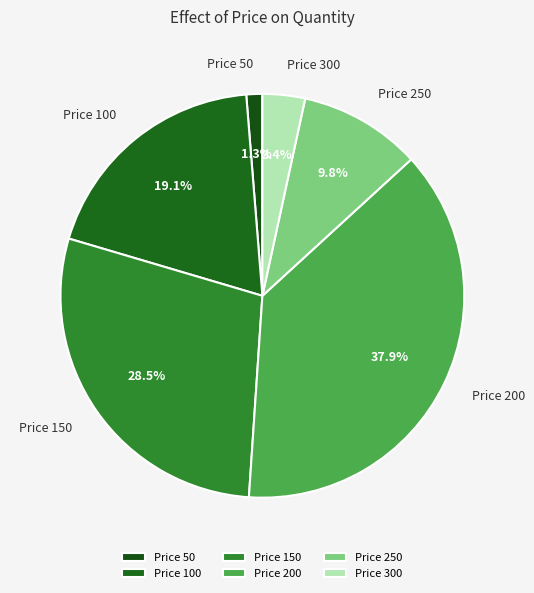

How many slices are in this pie chart?

6